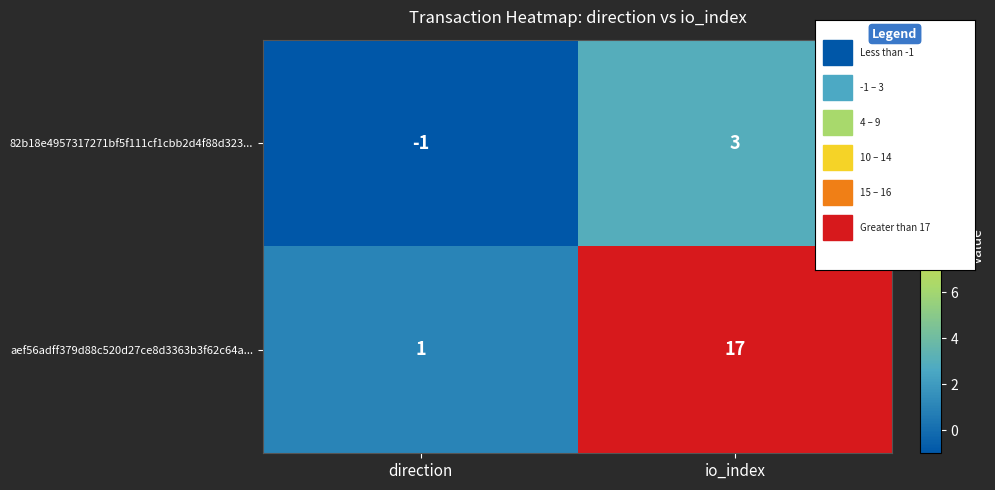

True or false: 82b18e4957317271bf5f111cf1cbb2d4f88d323... has a value of 5 at io_index.

False